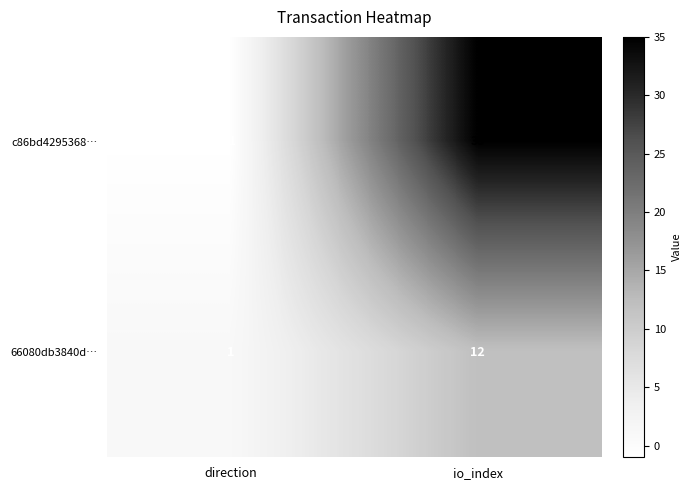

What is the total value across all series at io_index?

47